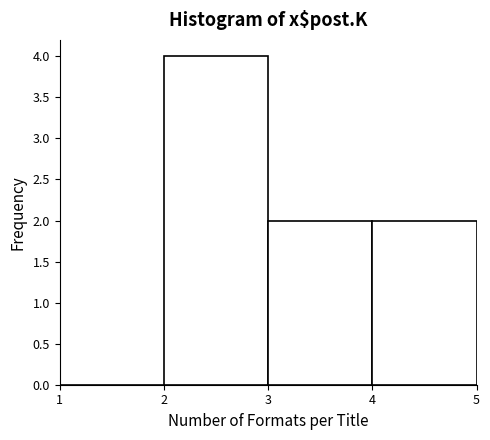

Reading left to right, list every bar in this chart as the range it spans on the x-axis followed by its height. The values are not printed on the chart, so give them approximately, as read against the axis.

1 to 2: 0
2 to 3: 4
3 to 4: 2
4 to 5: 2